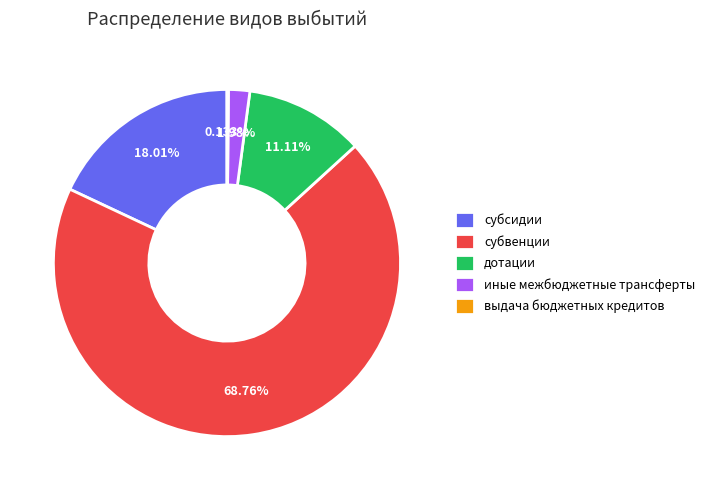

Between иные межбюджетные трансферты and дотации, which is larger?

дотации